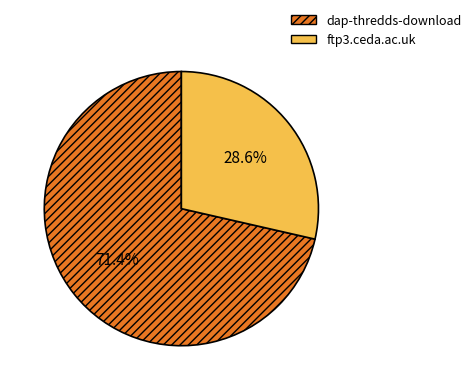

To the nearest percent, what is the difference between the largest and smallest slice percentages?

43%